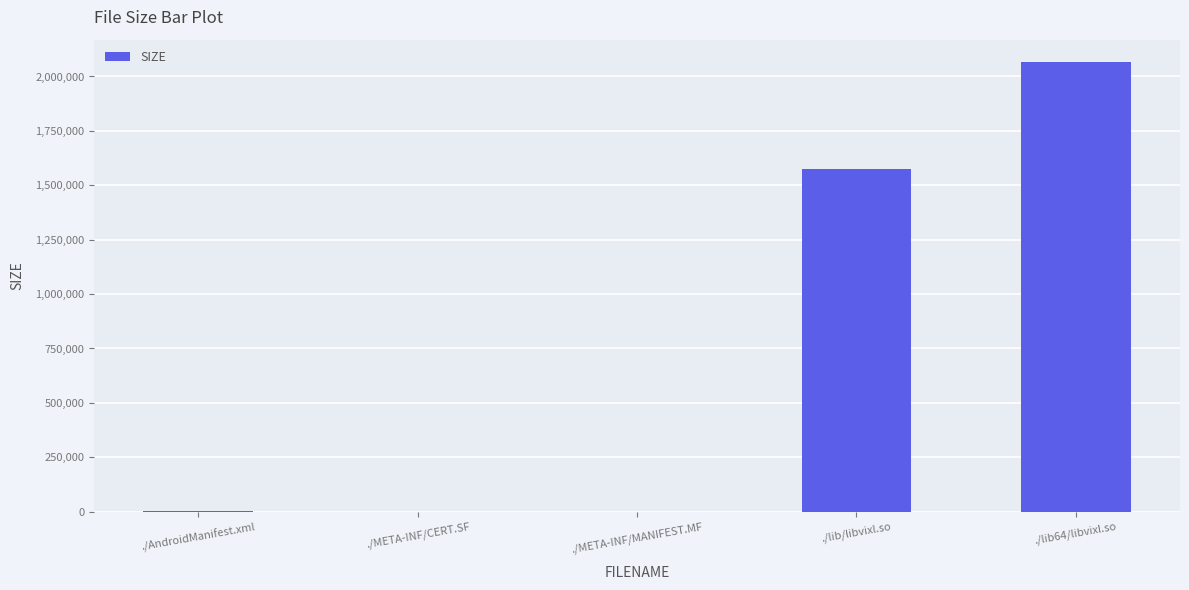

Between ./lib/libvixl.so and ./lib64/libvixl.so, which is larger?

./lib64/libvixl.so